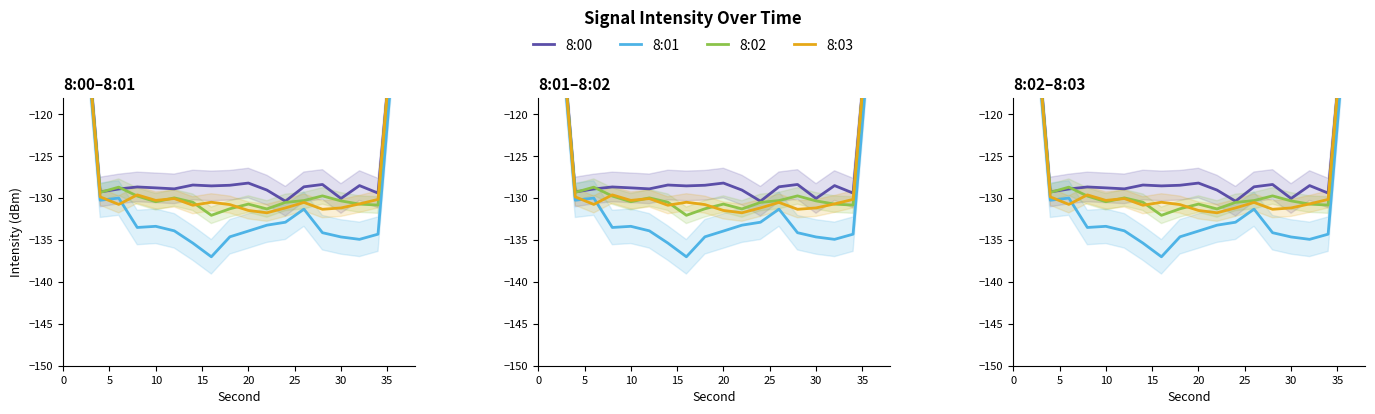

Is the value of 8:00 at 11 greater than the value of 8:01 at 10?

Yes